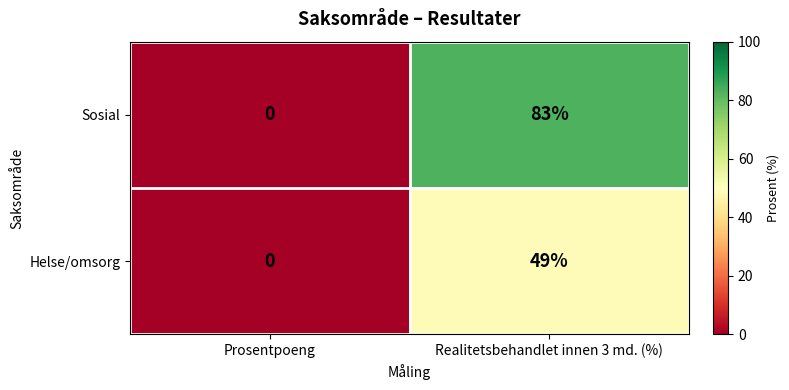

Reading right to left, transcribe all the data shown in this chart.

Sosial: 83	0
Helse/omsorg: 49	0